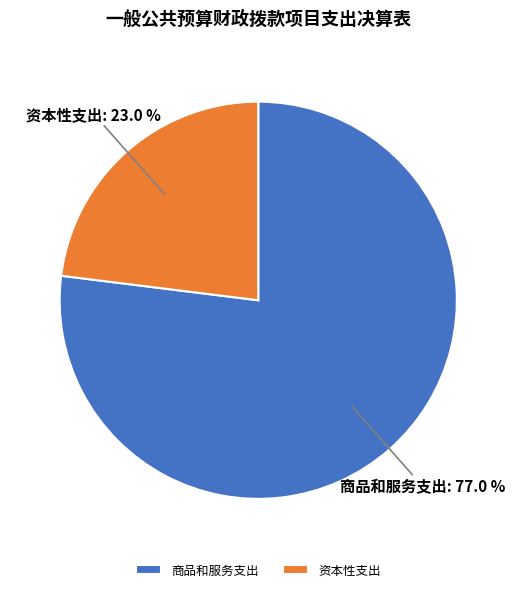

Rank the categories by value from highest to lowest.

商品和服务支出, 资本性支出